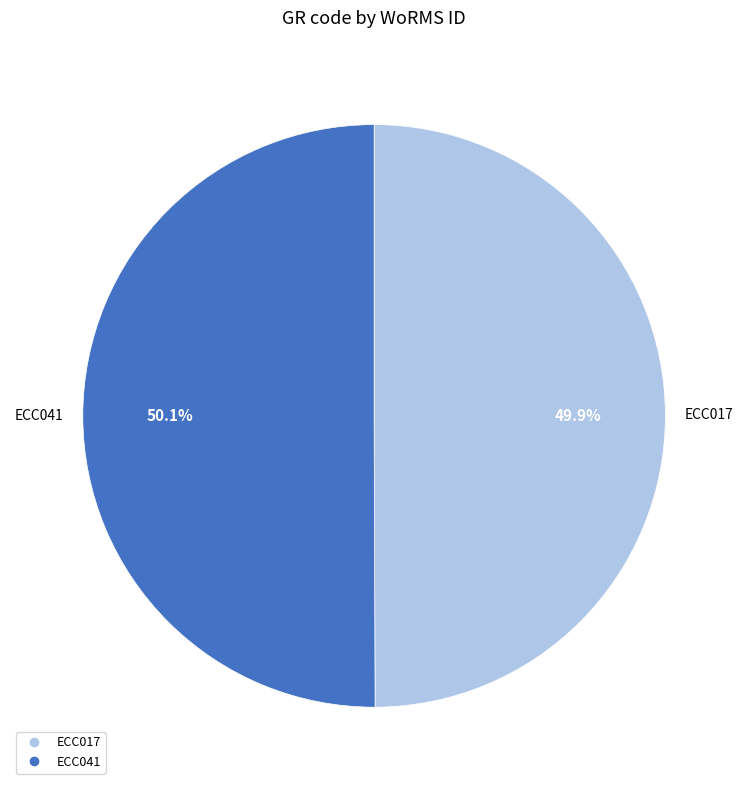

What percentage is the ECC041 slice, to the nearest percent?

50%